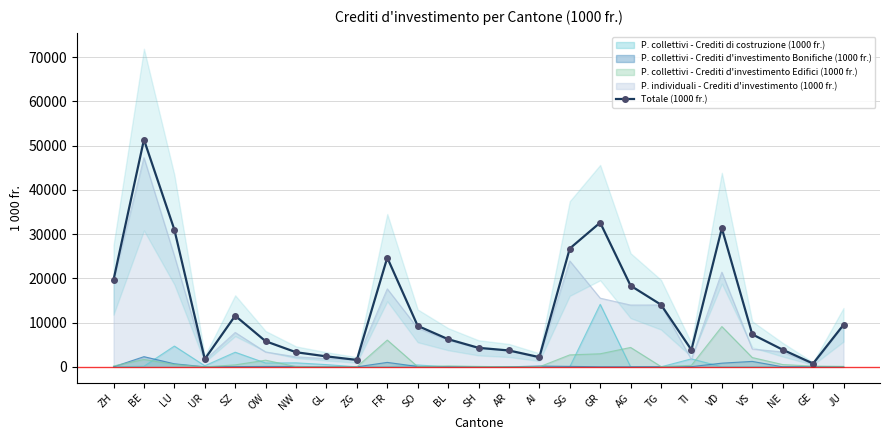

Which category has the lowest value across all series?

GE